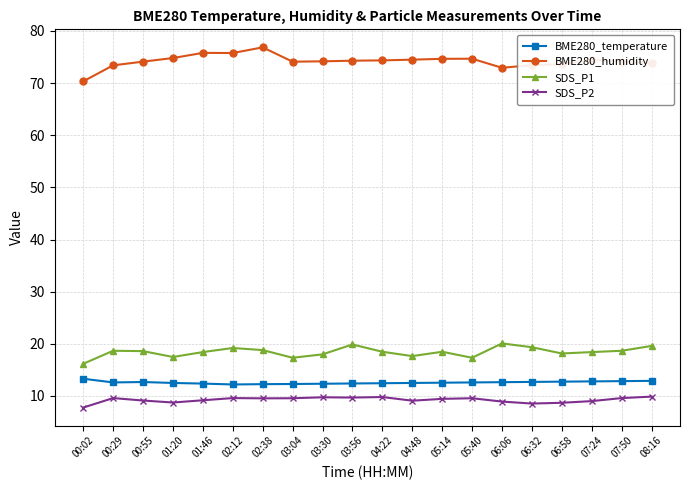

What position from the left is 02:38?

7